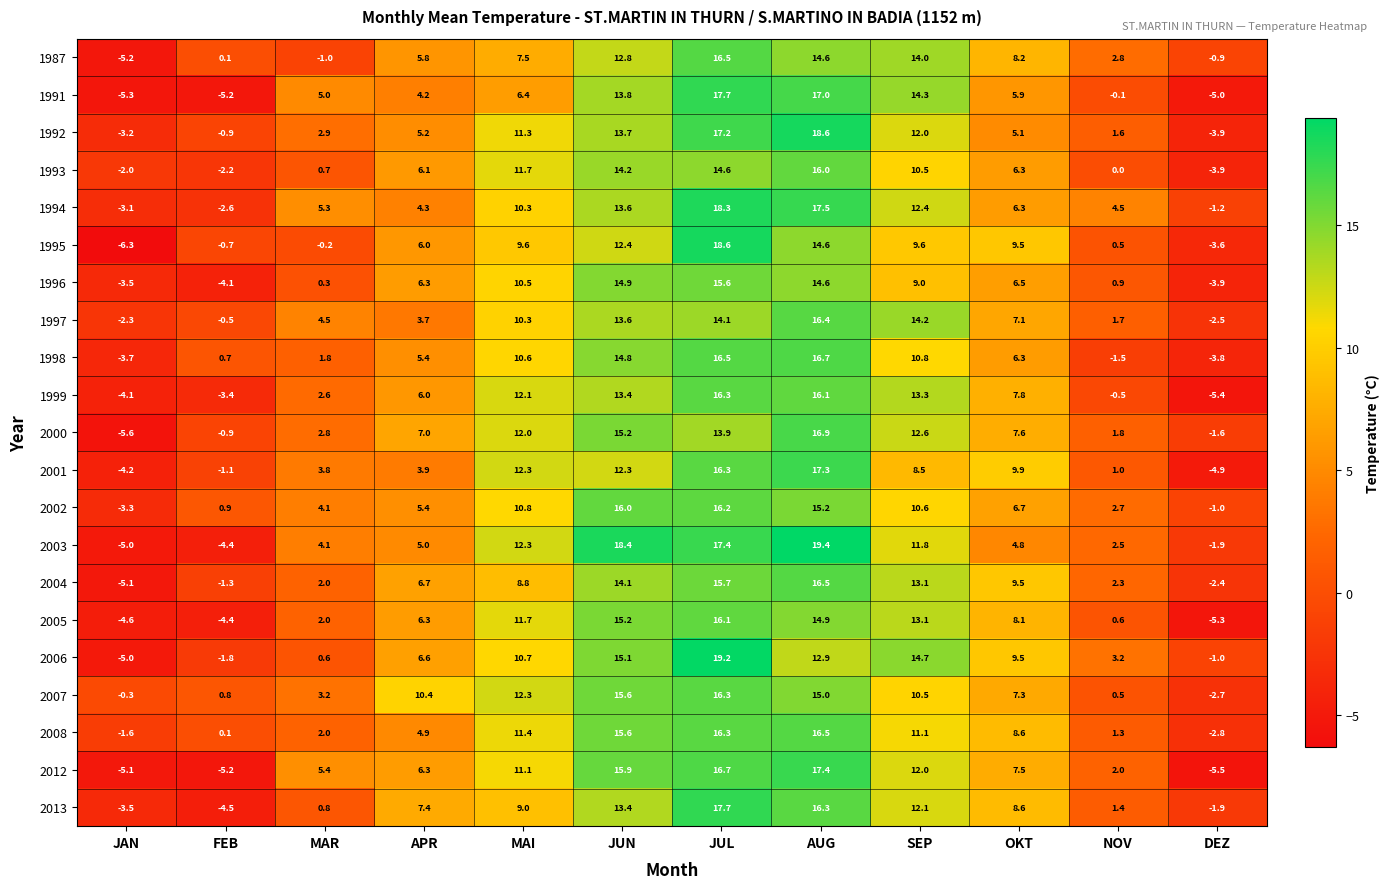

What is the spread (max minus min) of values at JUL?

5.3